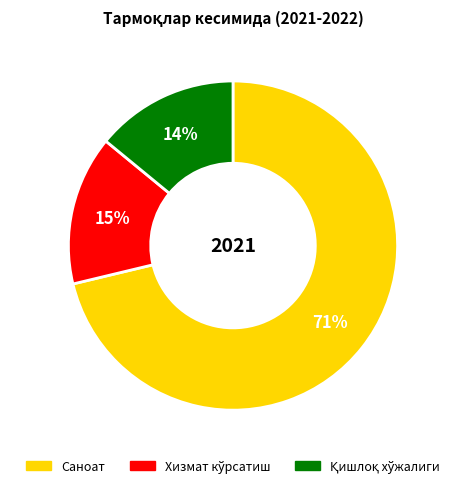

What is the largest slice in the pie chart?

Саноат